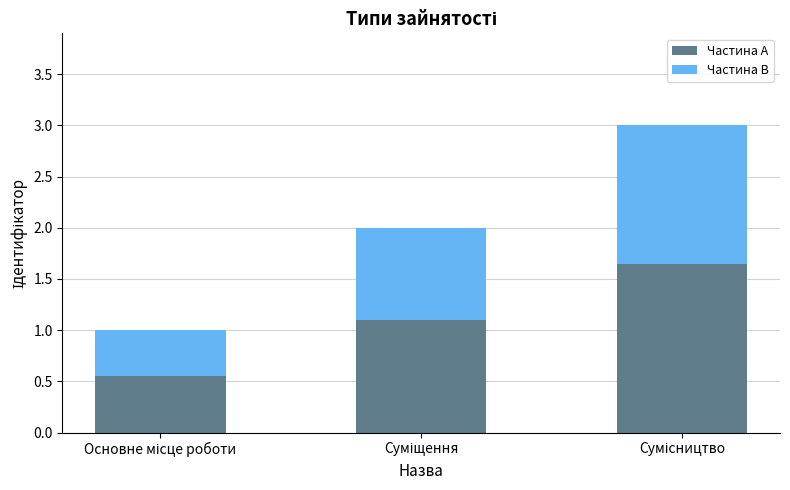

What are all the series names shown in the legend?

Частина A, Частина B